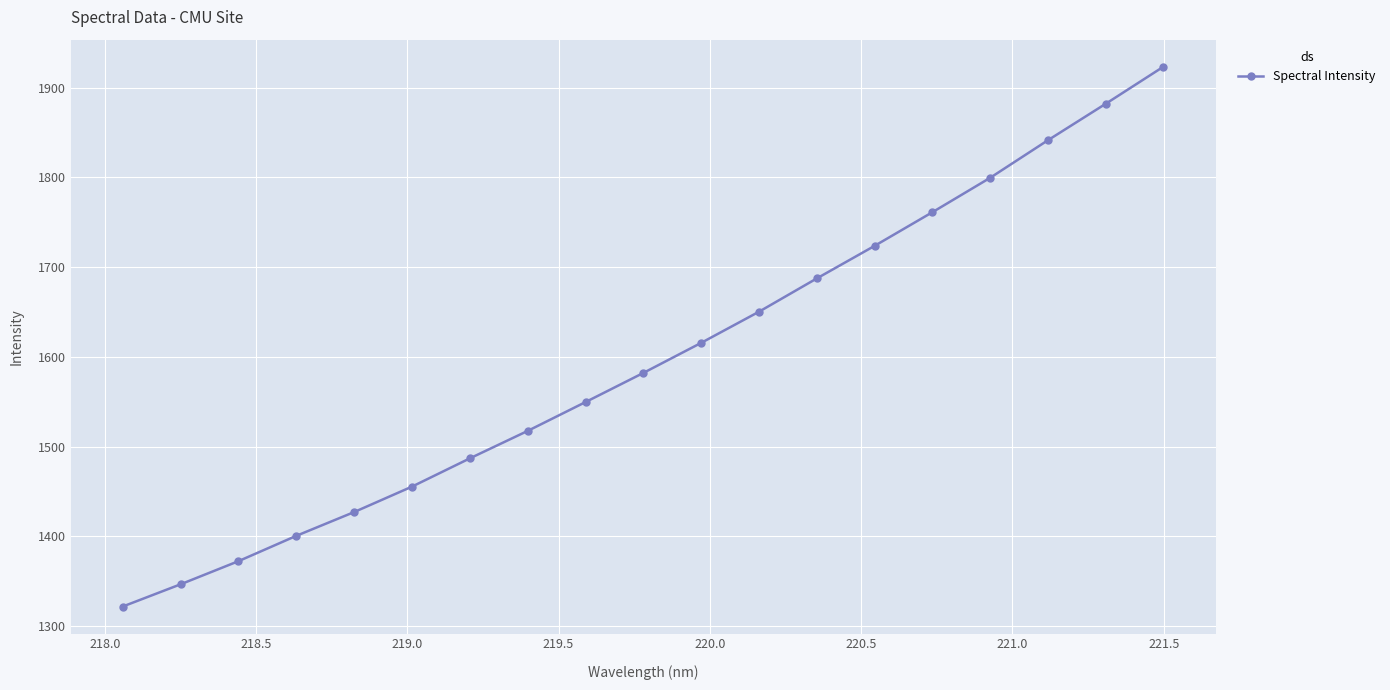

What is the average value?

1597.1